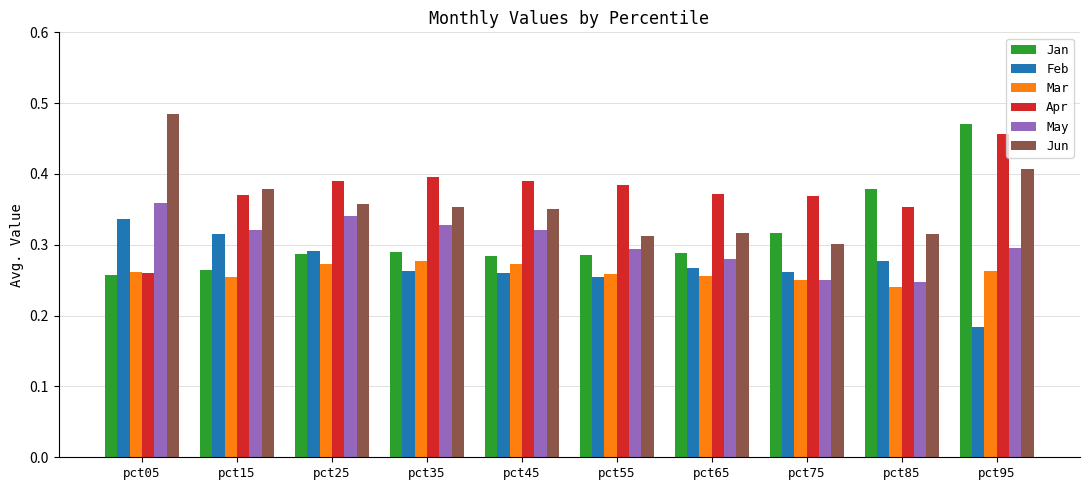

Which category has the highest value in the Jan series?

pct95